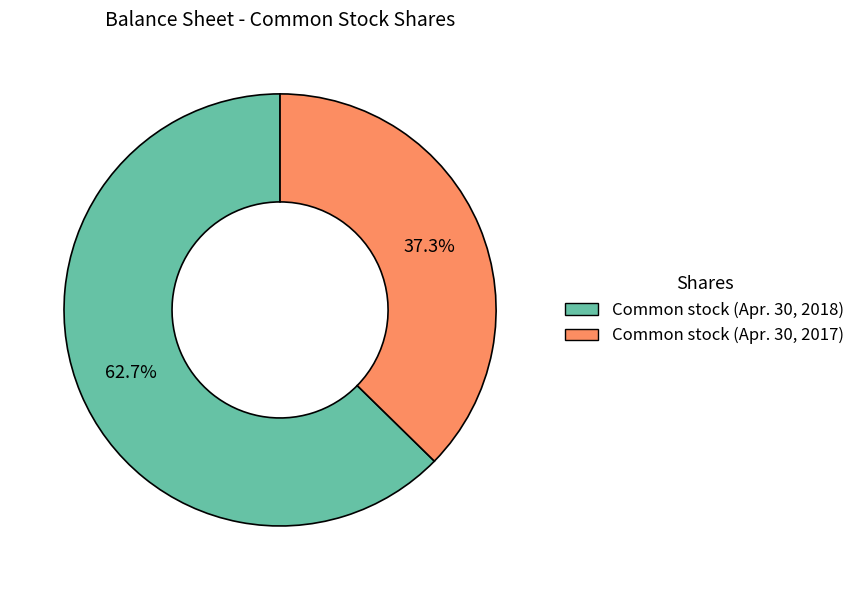

Which slice is the smallest?

Common stock (Apr. 30, 2017)